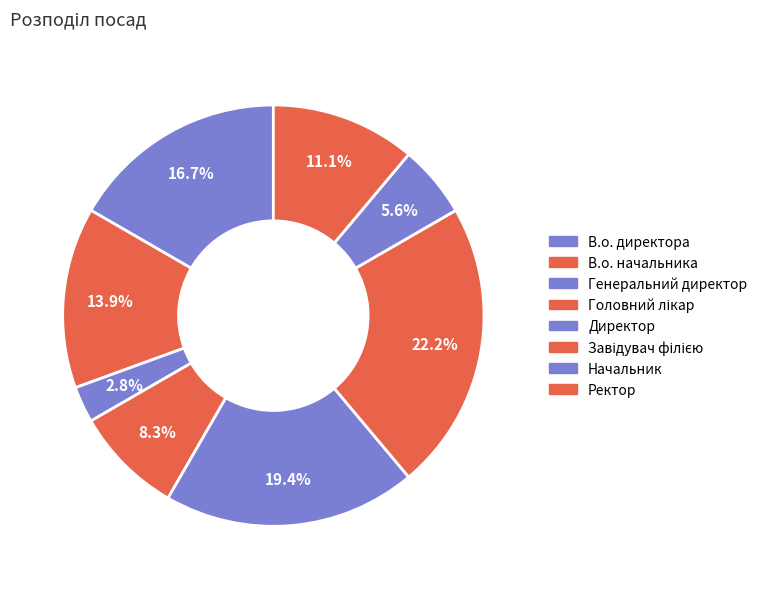

To the nearest percent, what is the difference between the Начальник and Завідувач філією slice percentages?

17%